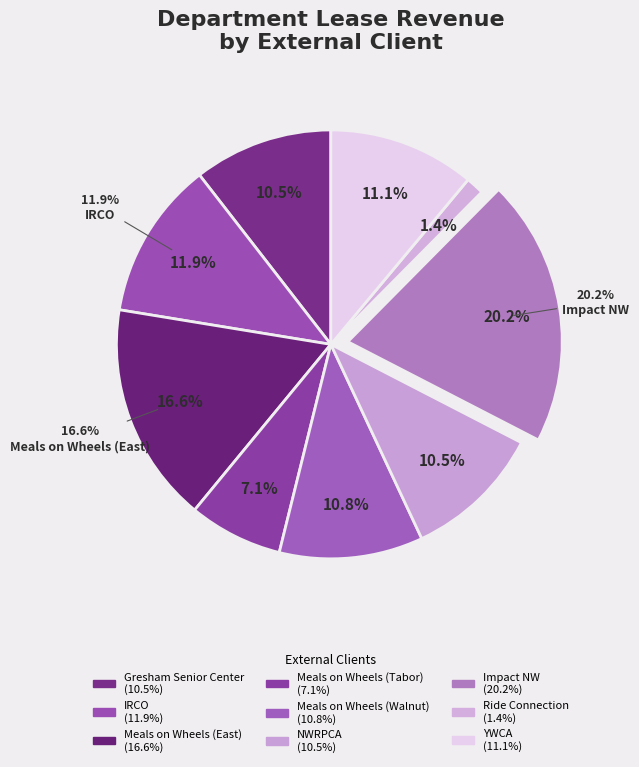

Count the number of slices in the pie.

9